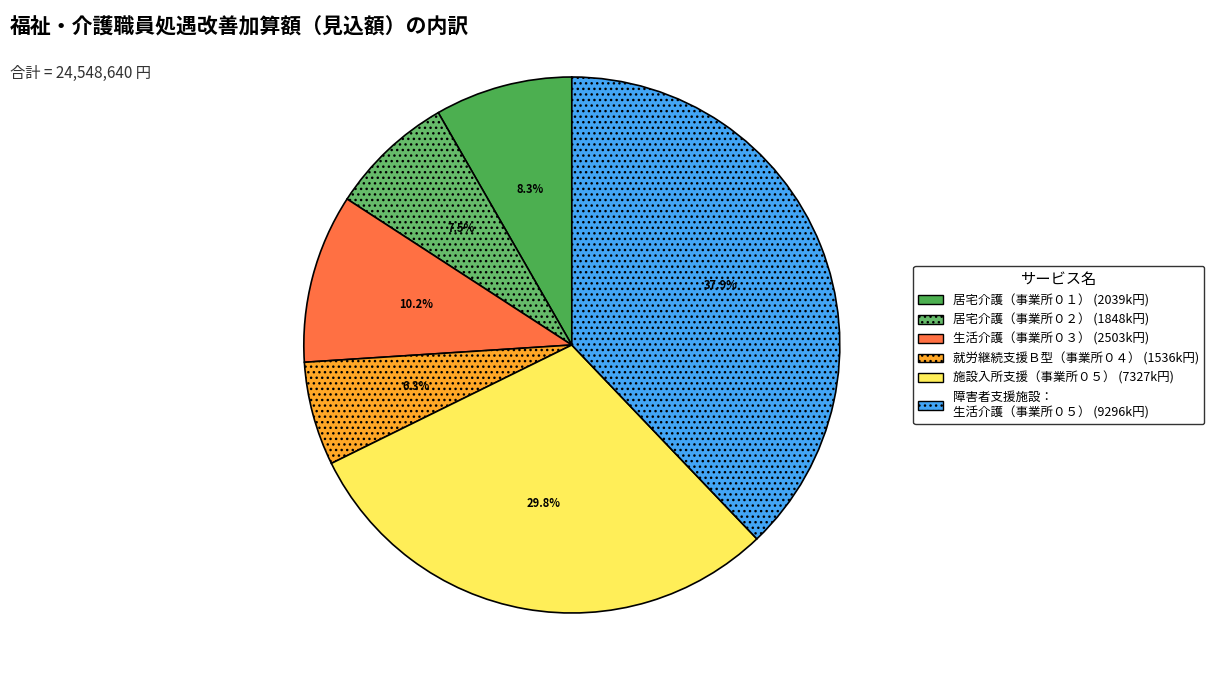

Which slice is the smallest?

就労継続支援Ｂ型
(障害福祉事業所名称０４)